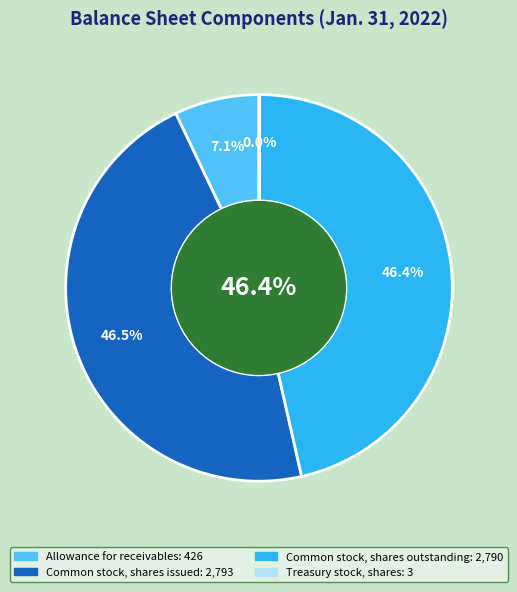

To the nearest percent, what is the average slice percentage?

25%